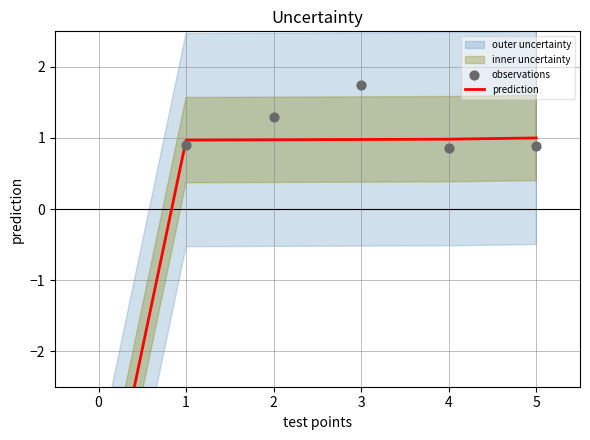

Is the value of prediction at 0 greater than the value of observations at 3?

No